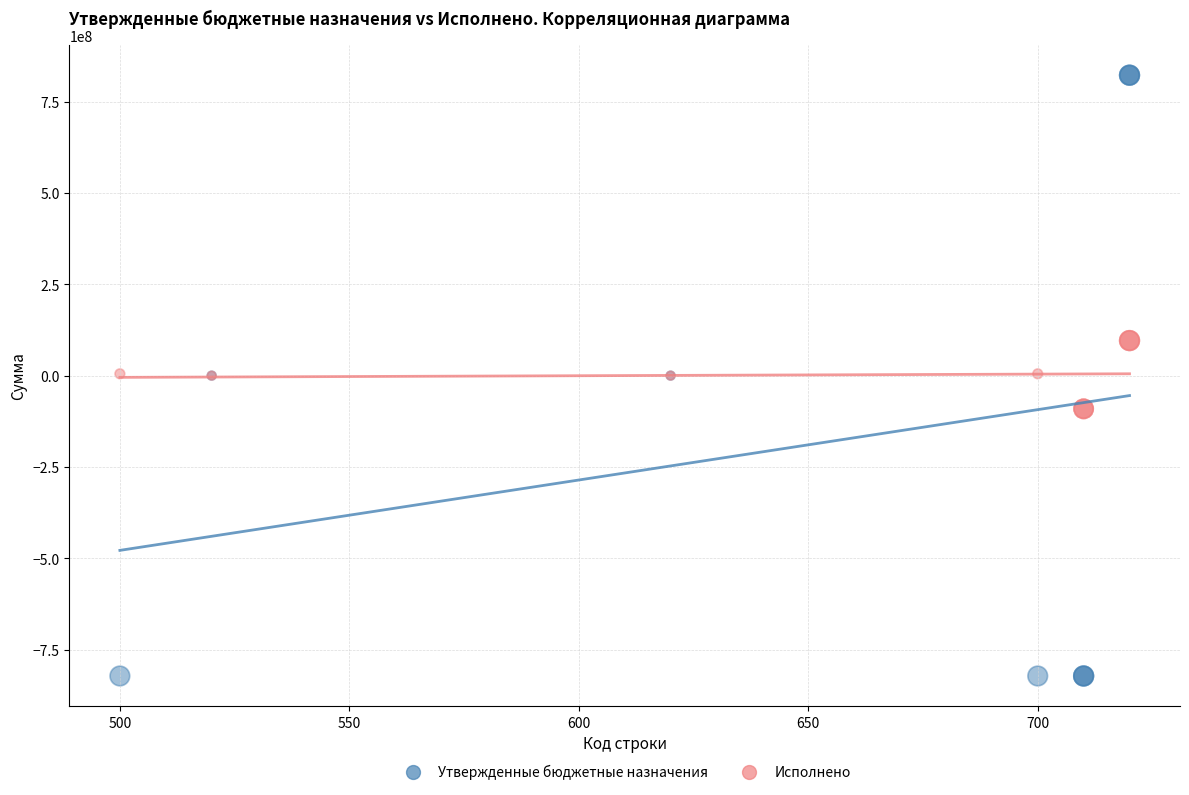

Which series reaches the minimum Y coordinate?

Утвержденные бюджетные назначения